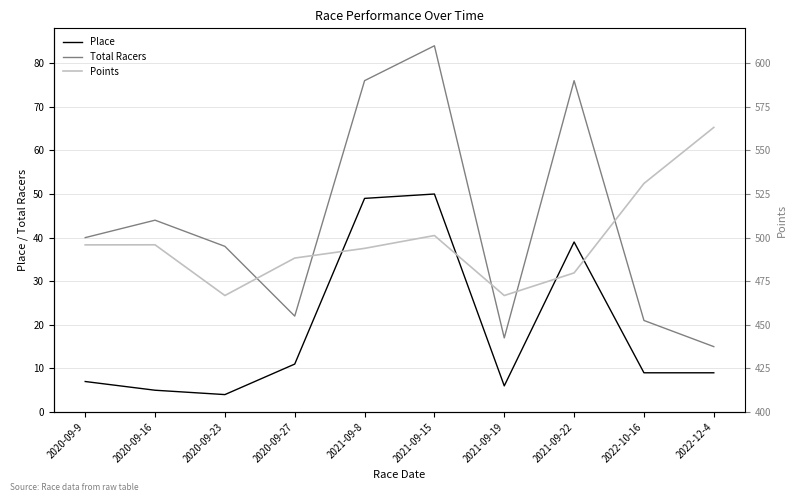

Where is the first local minimum for Place?

2020-09-23